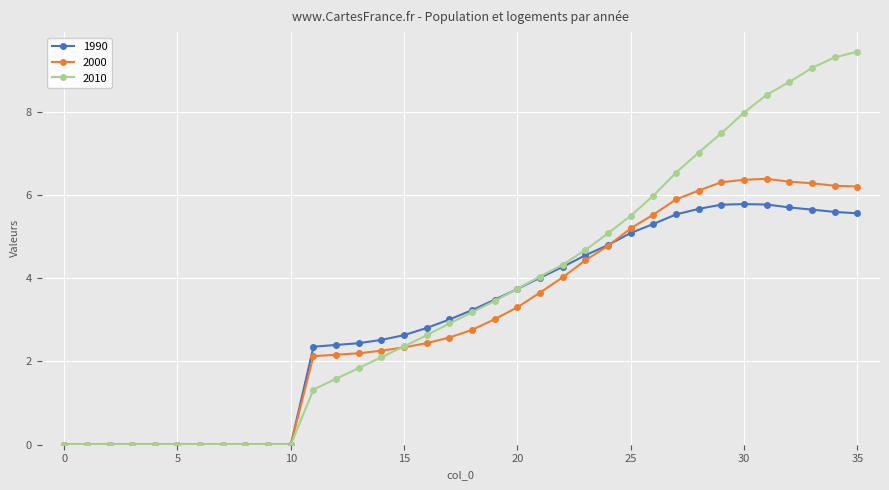

What are all the series names shown in the legend?

1990, 2000, 2010